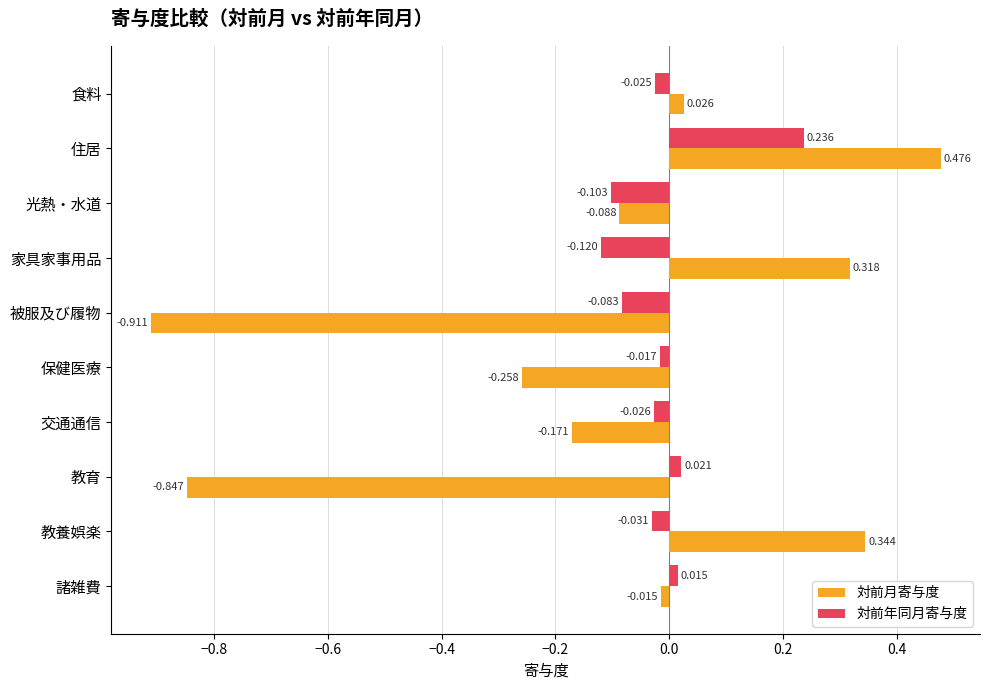

Rank the series by their average value, from highest to lowest.

対前年同月寄与度, 対前月寄与度